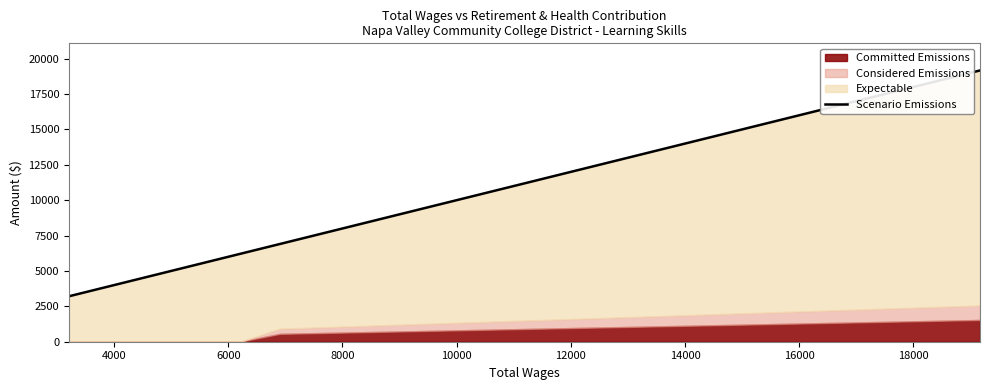

True or false: the data has more than 1 interior local peaks.

False